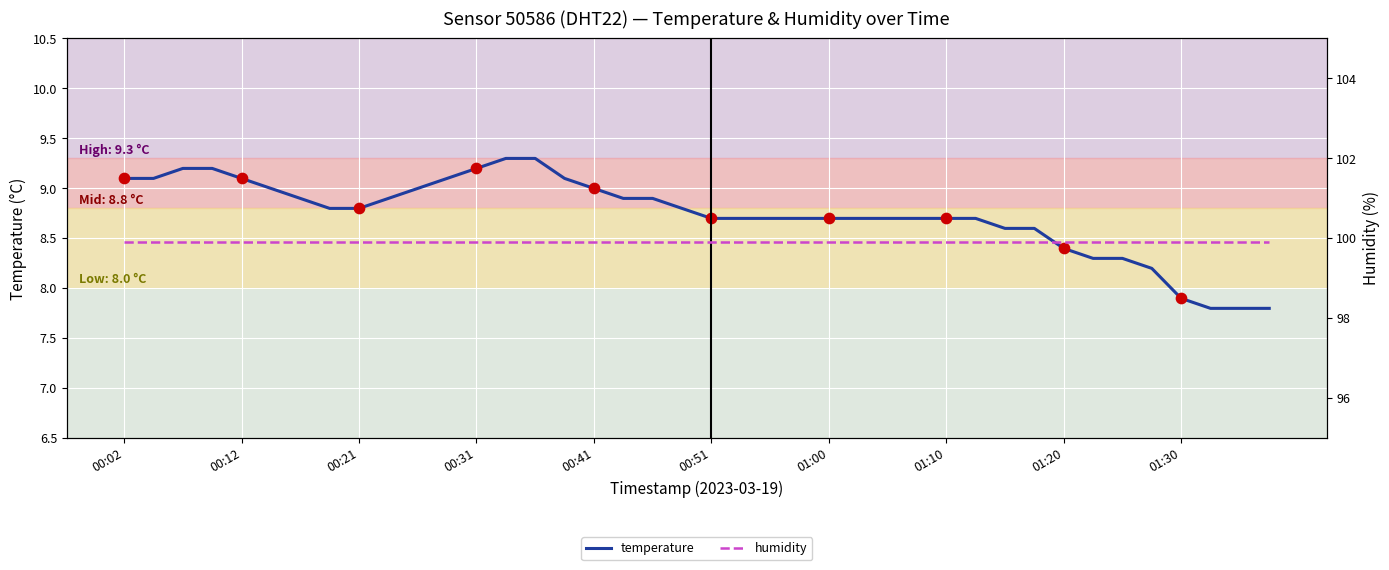

Which series has the largest Y range (max minus min)?

temperature